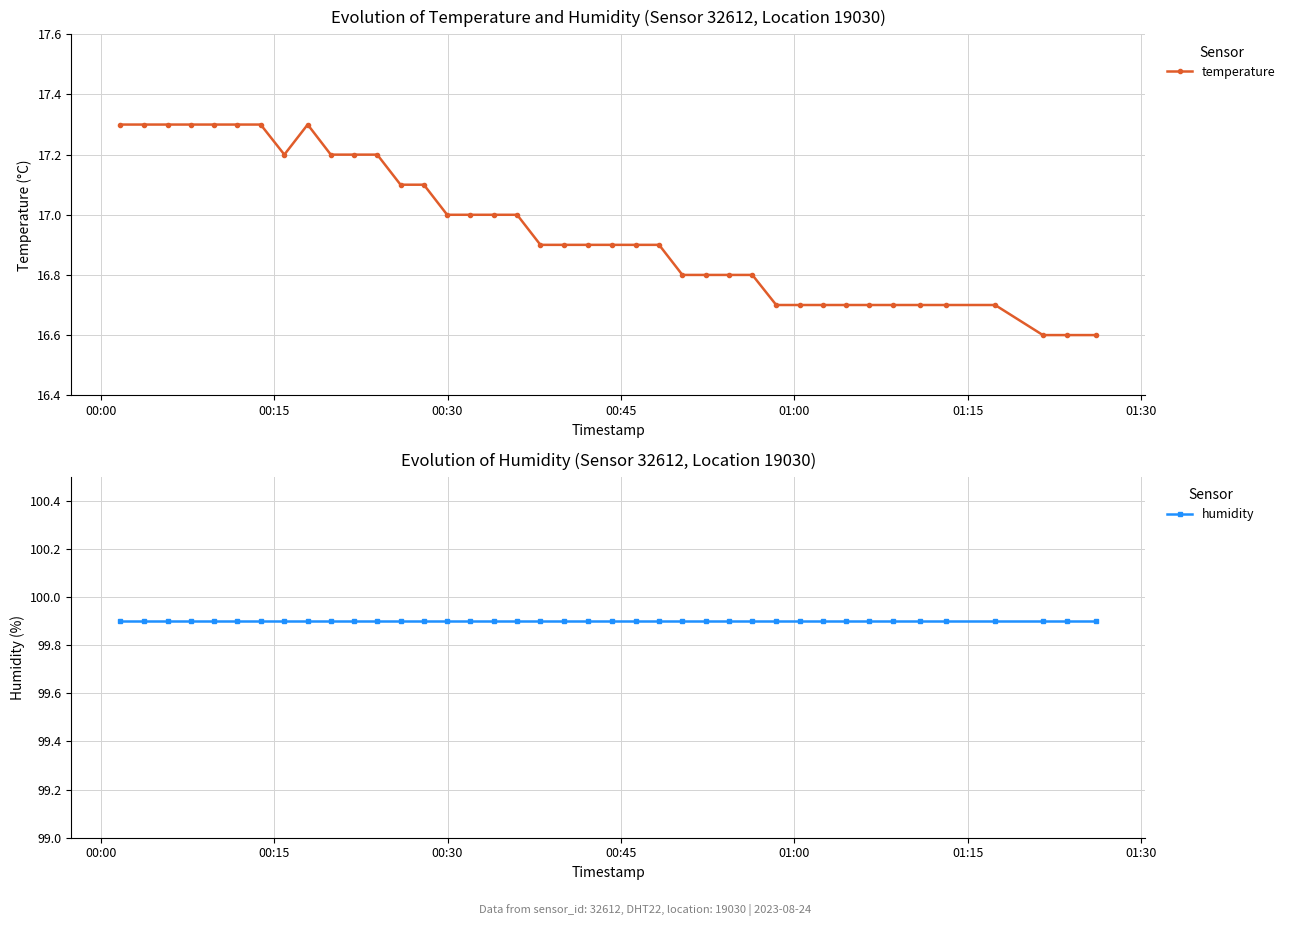

What is the value of the temperature point at the 15th from the left?

17.0